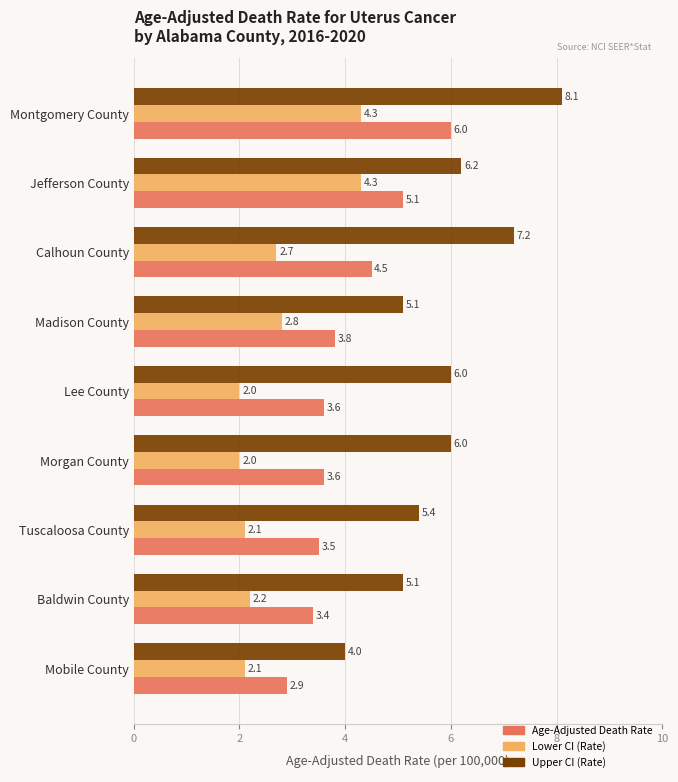

Which series has the largest range (max minus min)?

Upper CI (Rate)